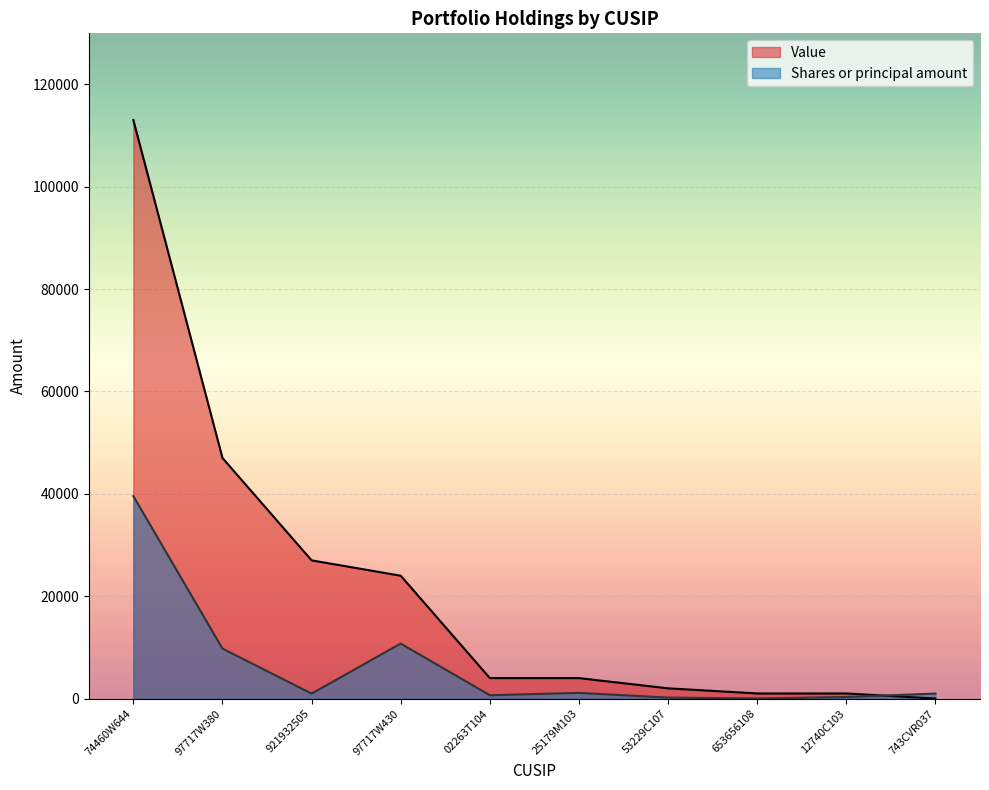

Which series changed the most between 97717W380 and 25179M103?

Value